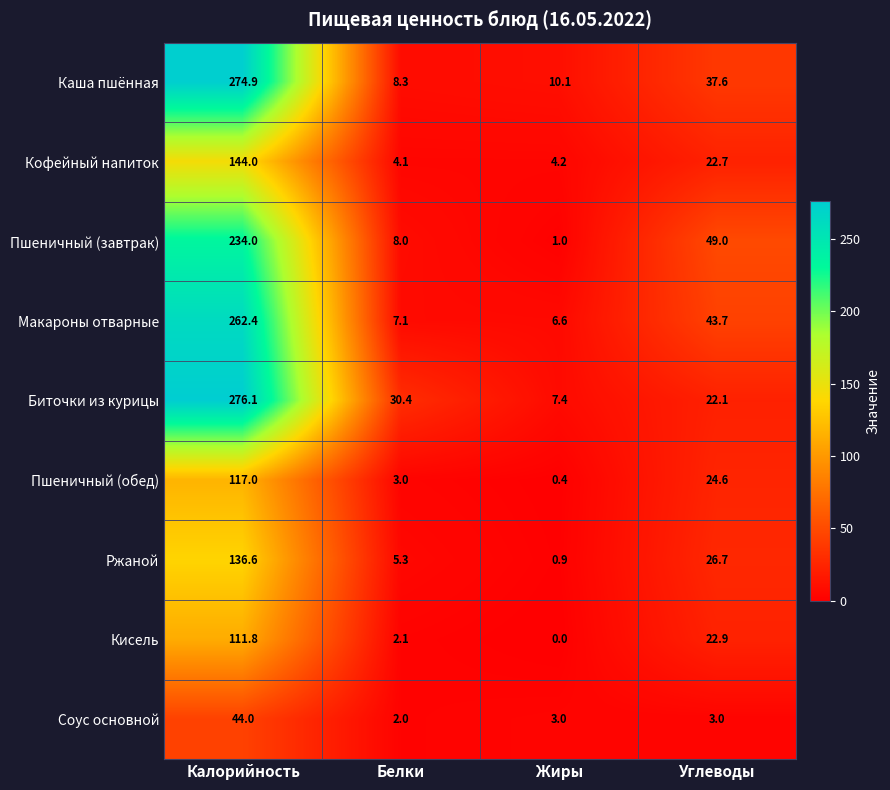

Rank the series at Белки from lowest to highest value.

Соус основной, Кисель, Пшеничный (обед), Кофейный напиток, Ржаной, Макароны отварные, Пшеничный (завтрак), Каша пшённая, Биточки из курицы